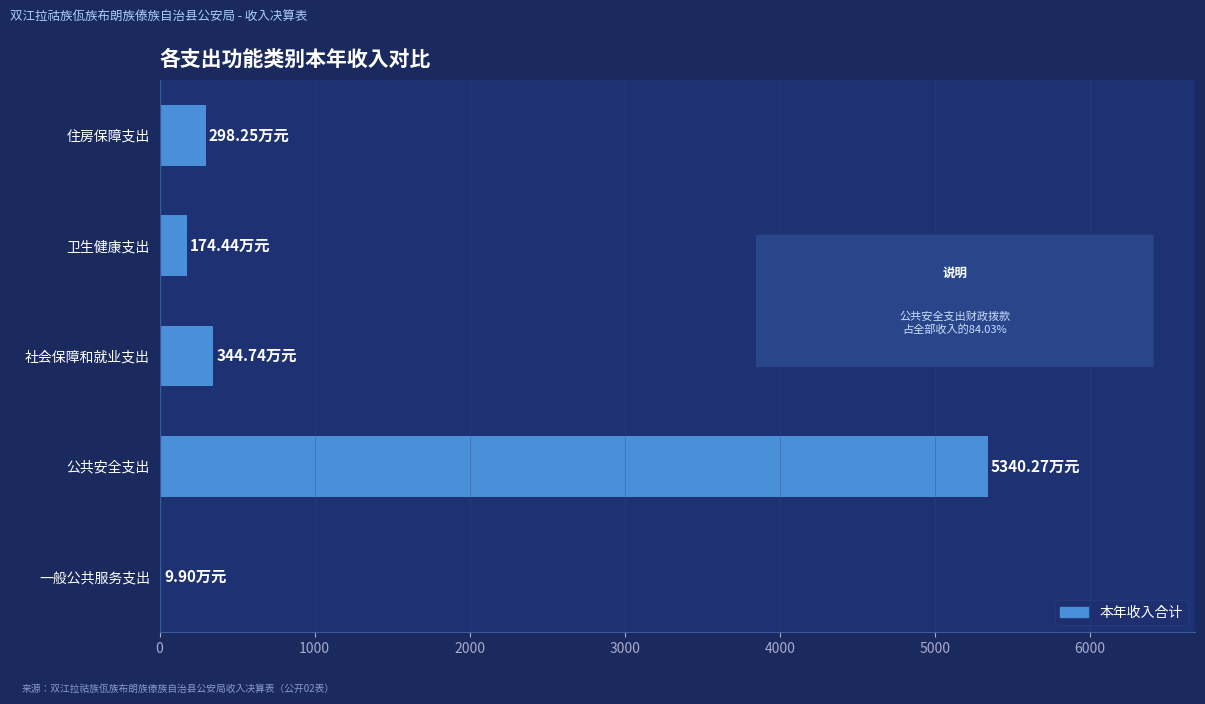

Are the bars horizontal?

Yes